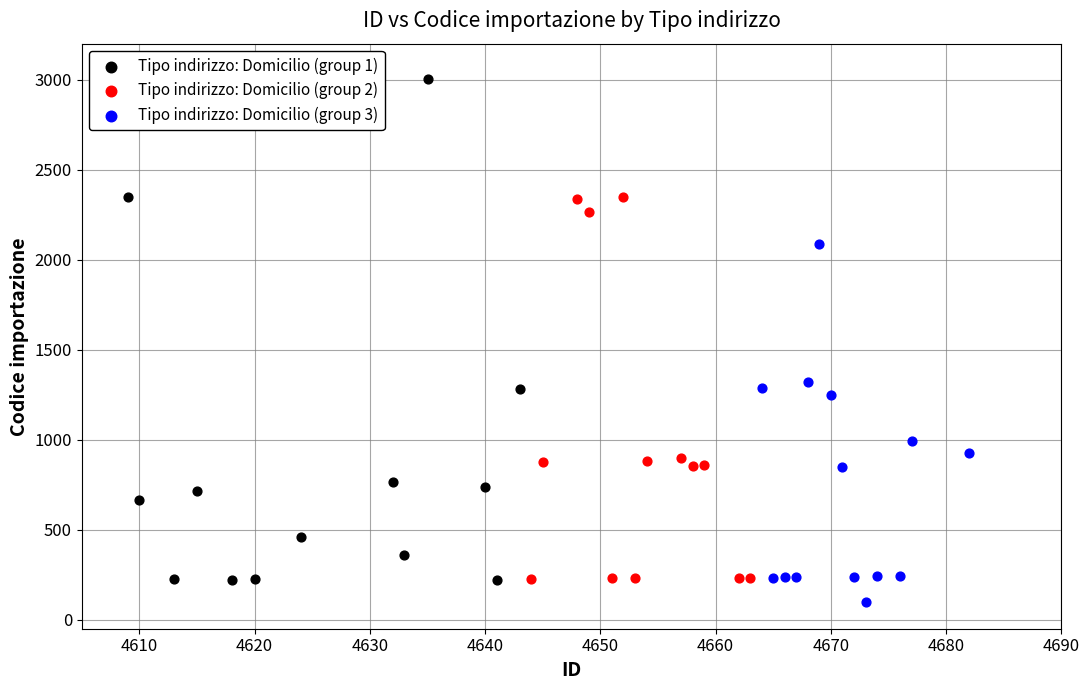

Which series has the widest spread of Y values?

Tipo indirizzo: Domicilio (group 1)